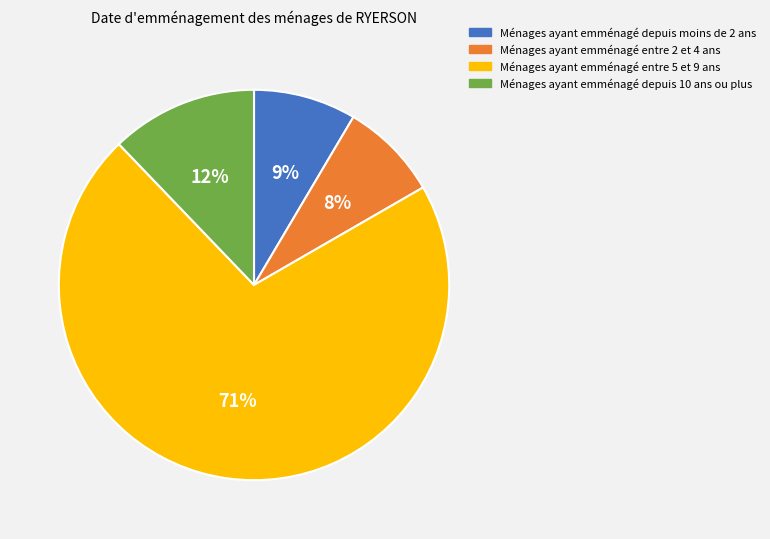

To the nearest percent, what is the difference between the largest and smallest slice percentages?

63%